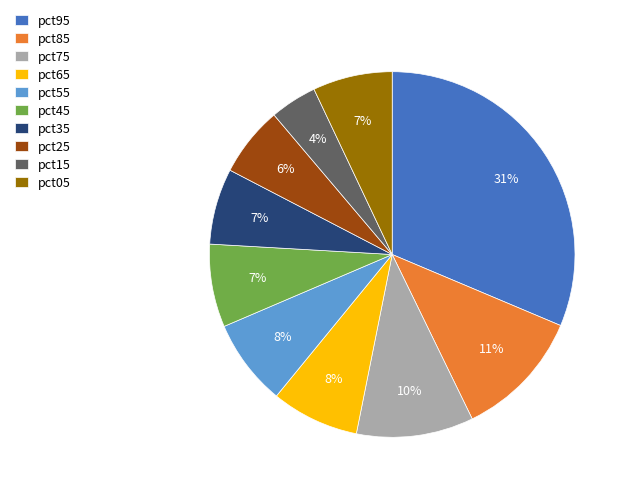

Do pct45 and pct95 together represent more than half of the pie?

No